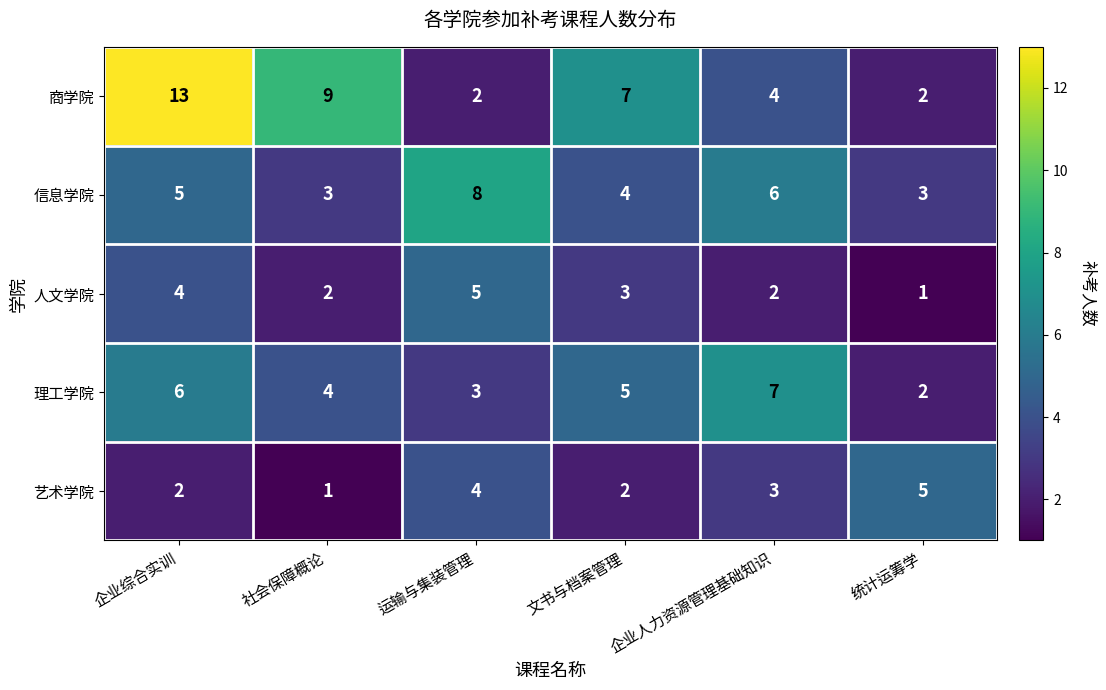

What is the maximum value for 人文学院?

5